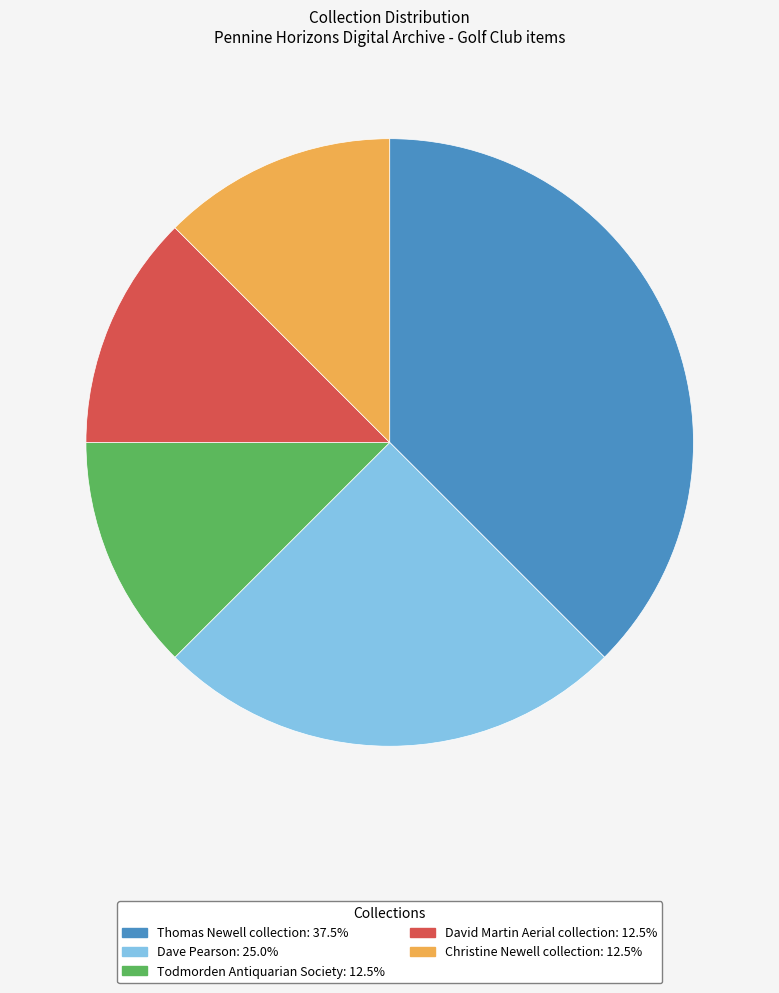

The Todmorden Antiquarian Society slice represents 27% of the pie. True or false?

False